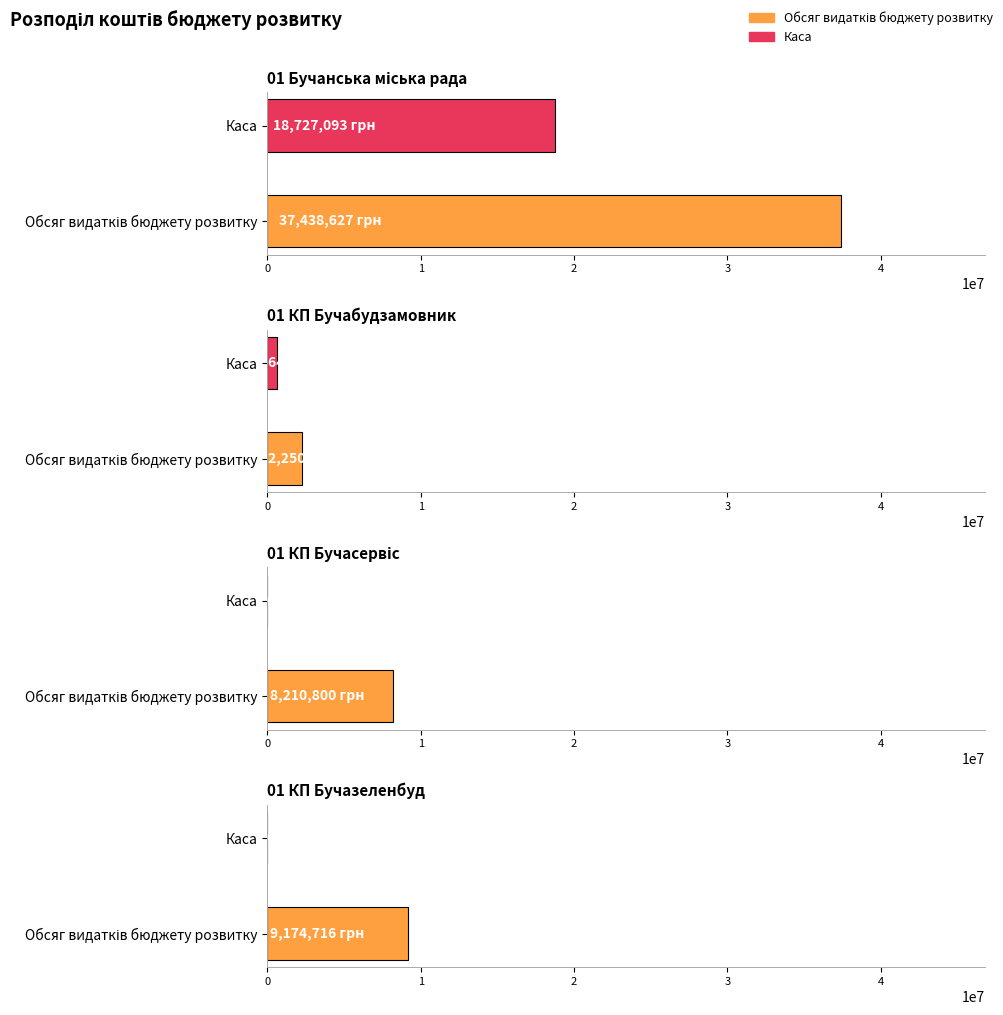

What is the label of the 3rd bar from the left?

01 КП Бучасервіс